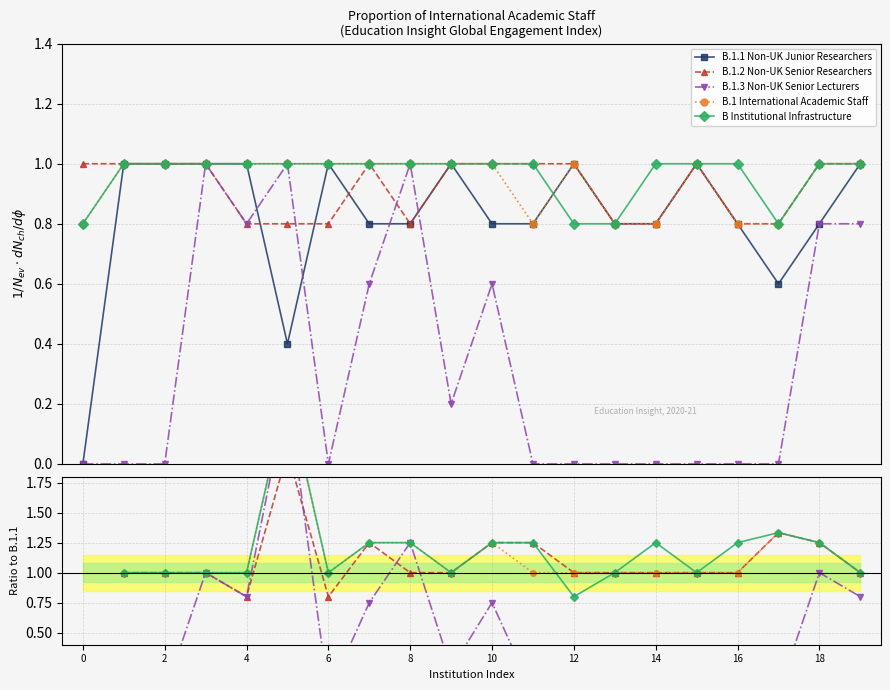

Which series changed the most between 11 and 12?

B Institutional Infrastructure